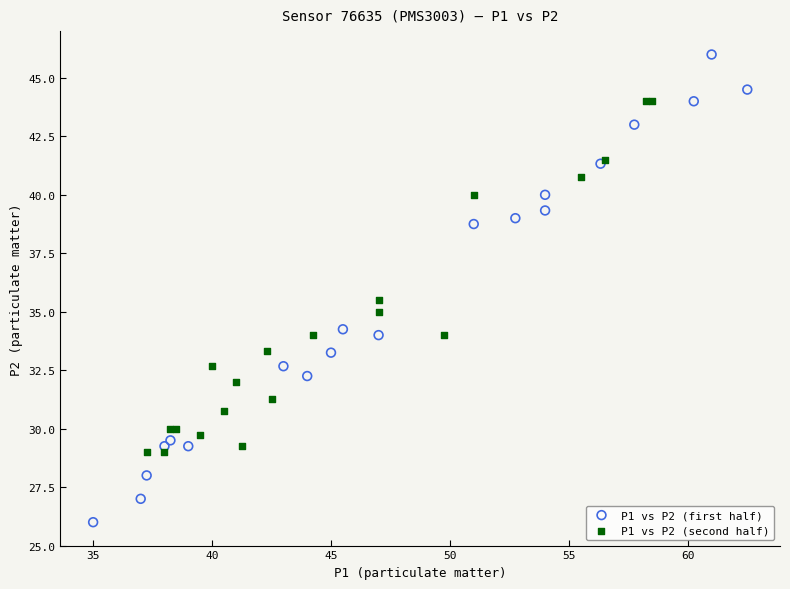

Which series has the largest Y range (max minus min)?

P1 vs P2 (first half)